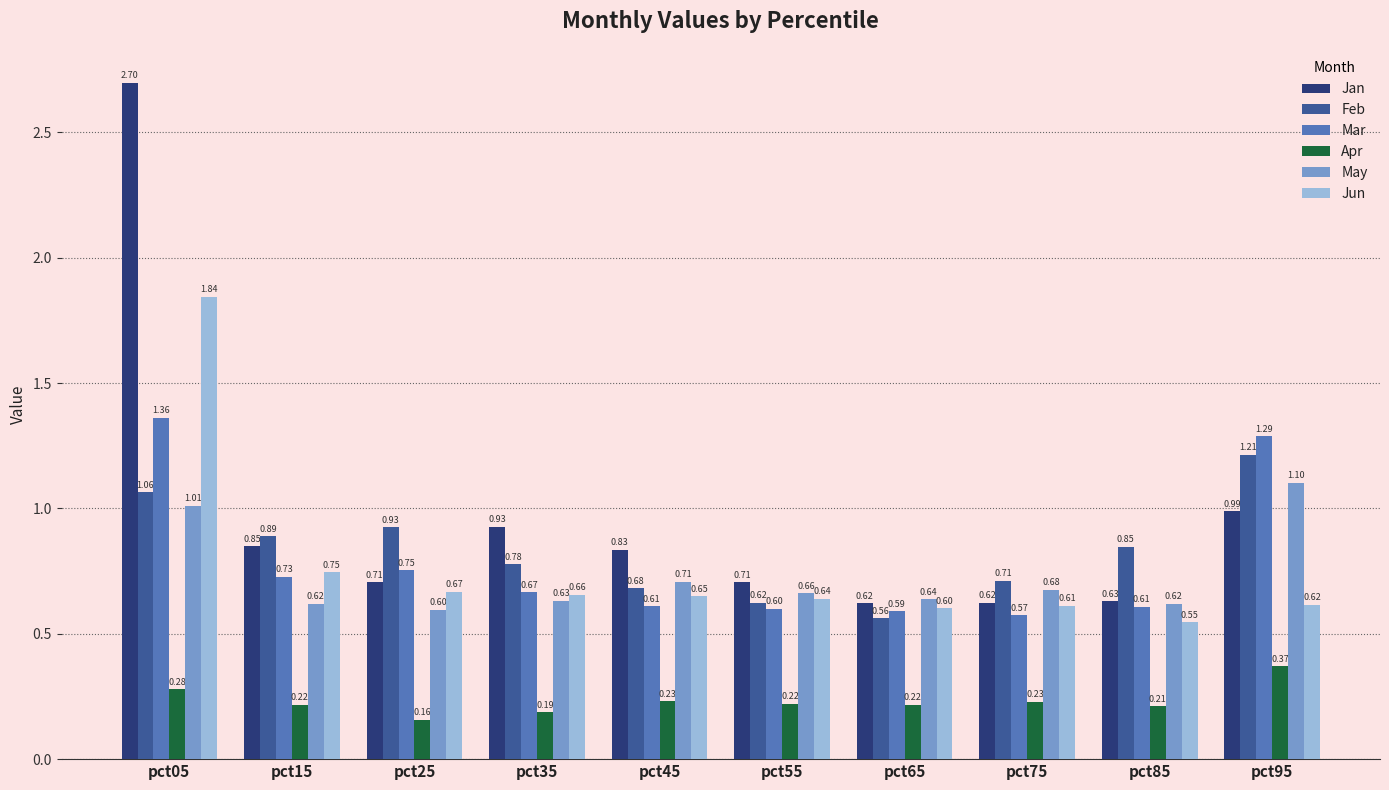

Are the bars horizontal?

No